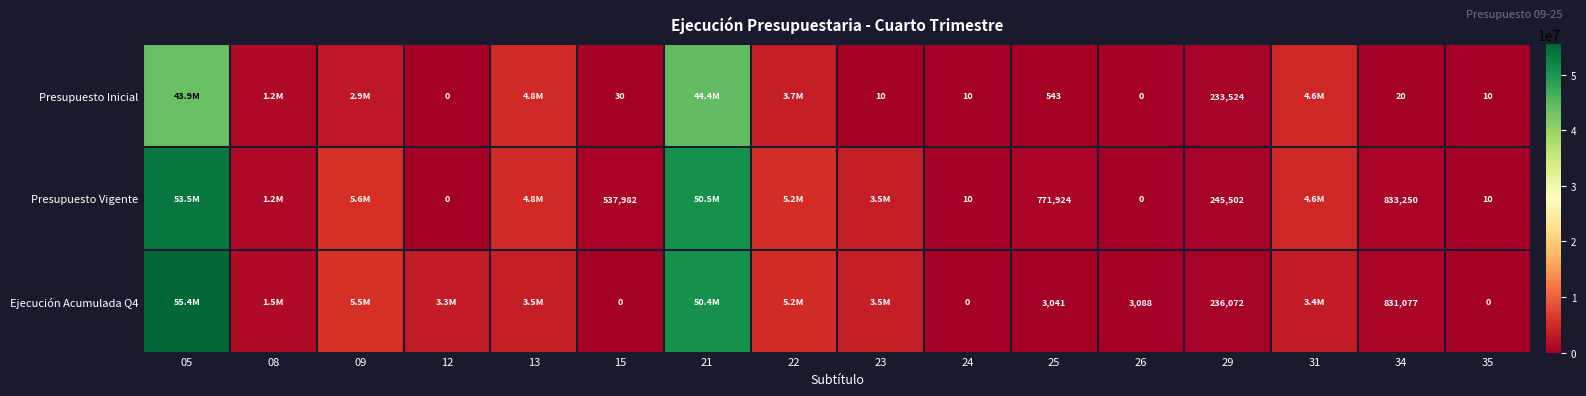

Is it true that Ejecución Acumulada Q4 equals 831077 at 34?

True